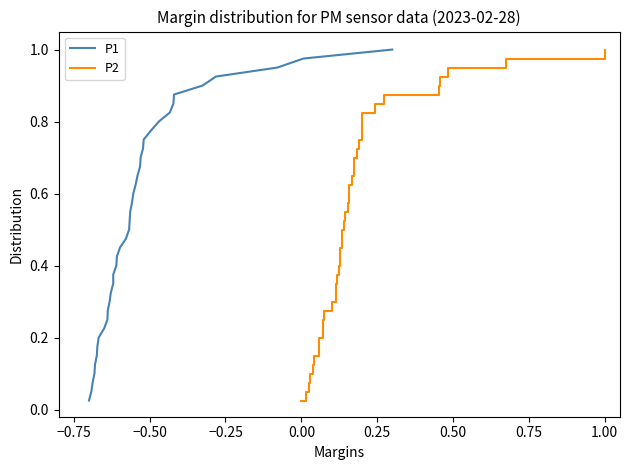

Is it true that P2 equals 0.3 at 18?

False